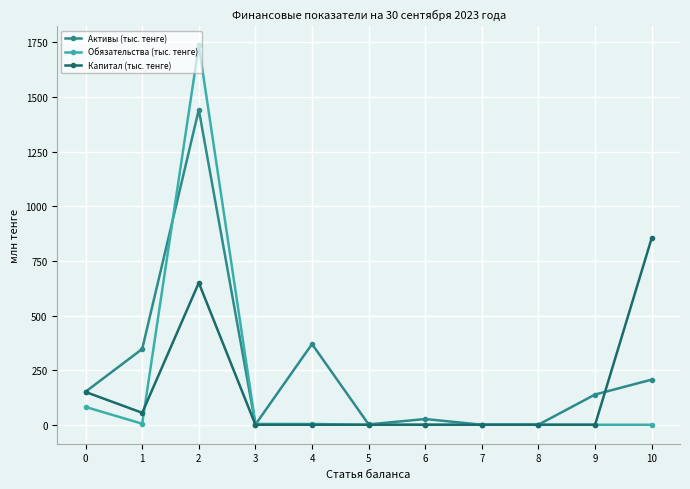

At which category does Капитал (тыс. тенге) reach its first local peak?

2